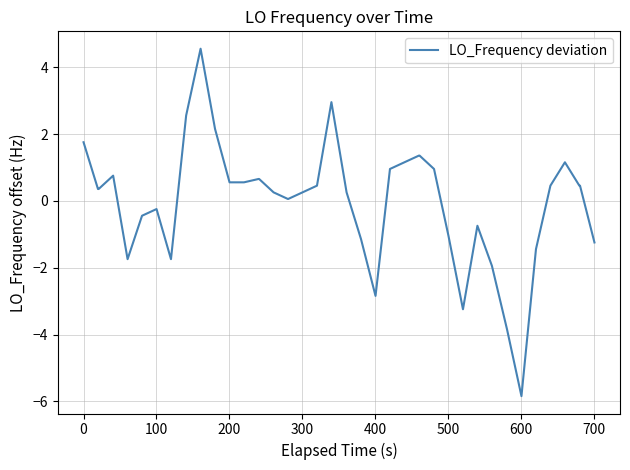

What is the minimum value shown in the chart?

-5.8